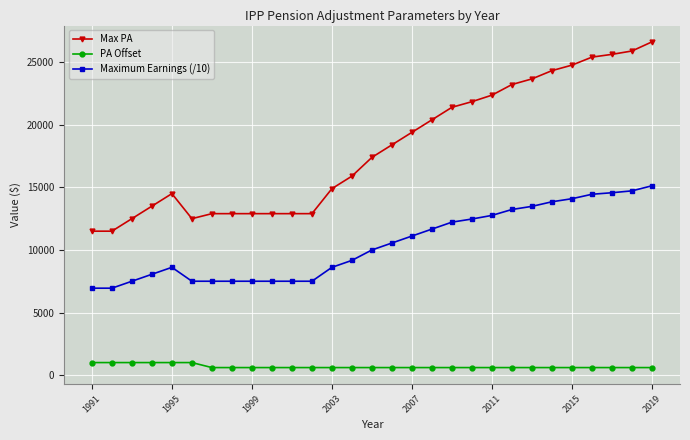

Which series has the widest spread of values?

Max PA